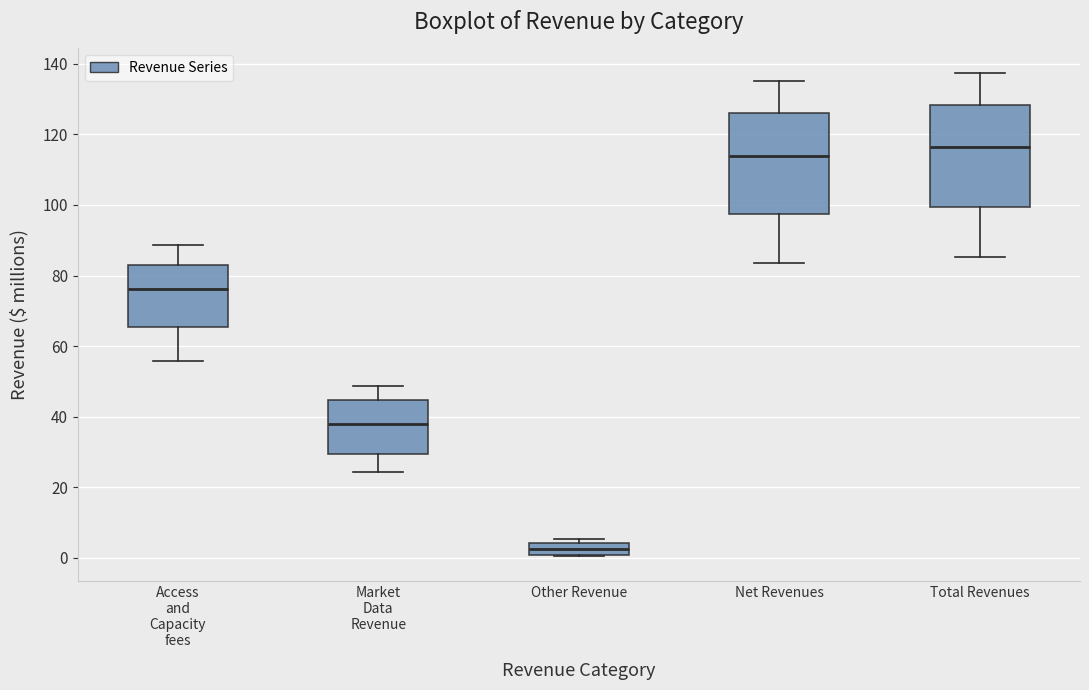

Which box's median line is the highest?

Total Revenues